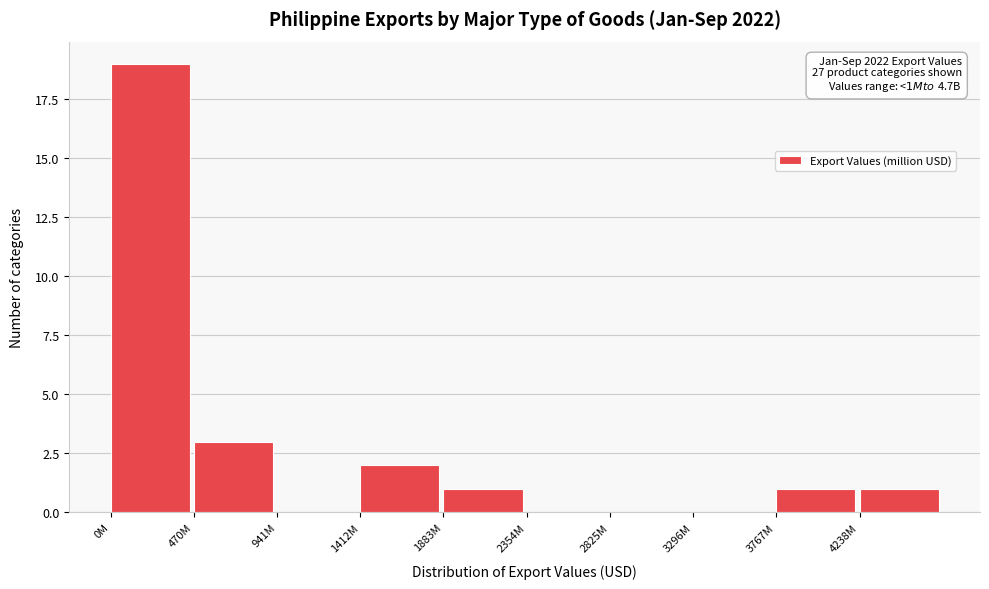

Reading right to left, list all the values displayed in this chart.

4238M=1	3767M=1	3296M=0	2825M=0	2354M=0	1883M=1	1412M=2	941M=0	470M=3	0M=19